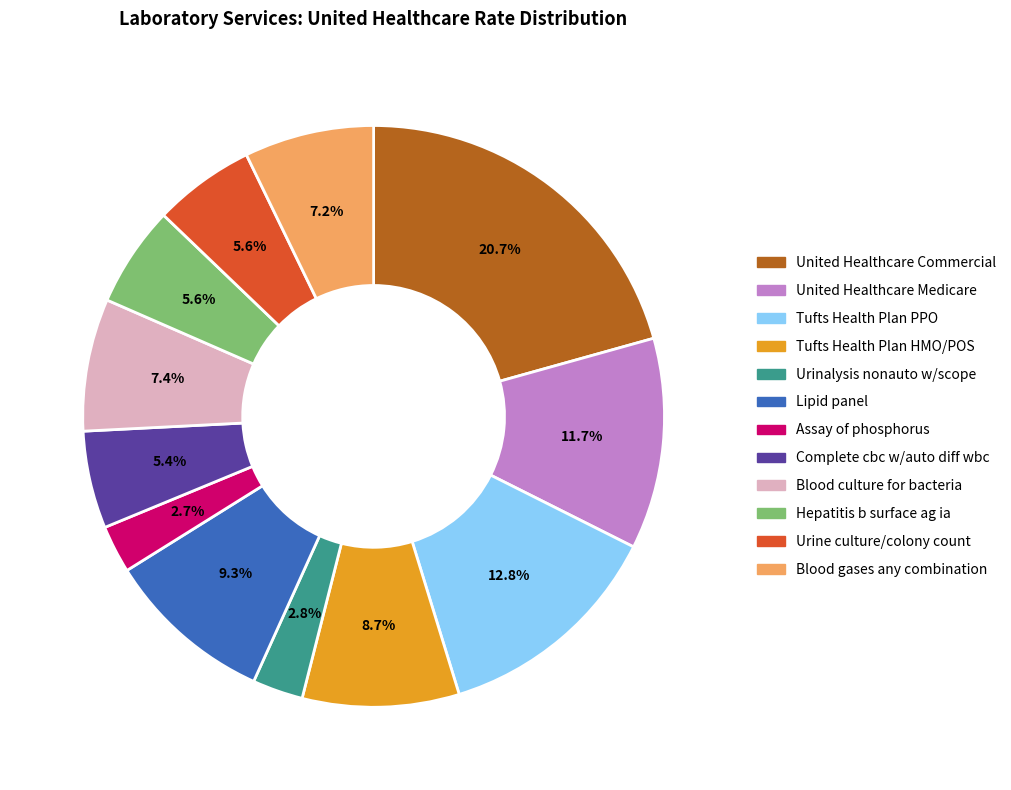

Does Blood gases any combination represent more than half of the total?

No